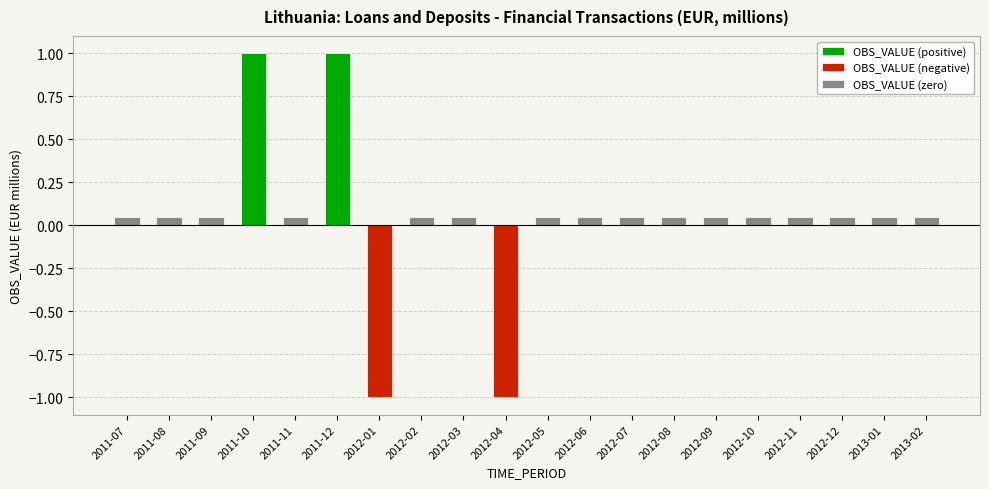

What is the label of the 11th bar from the right?

2012-04